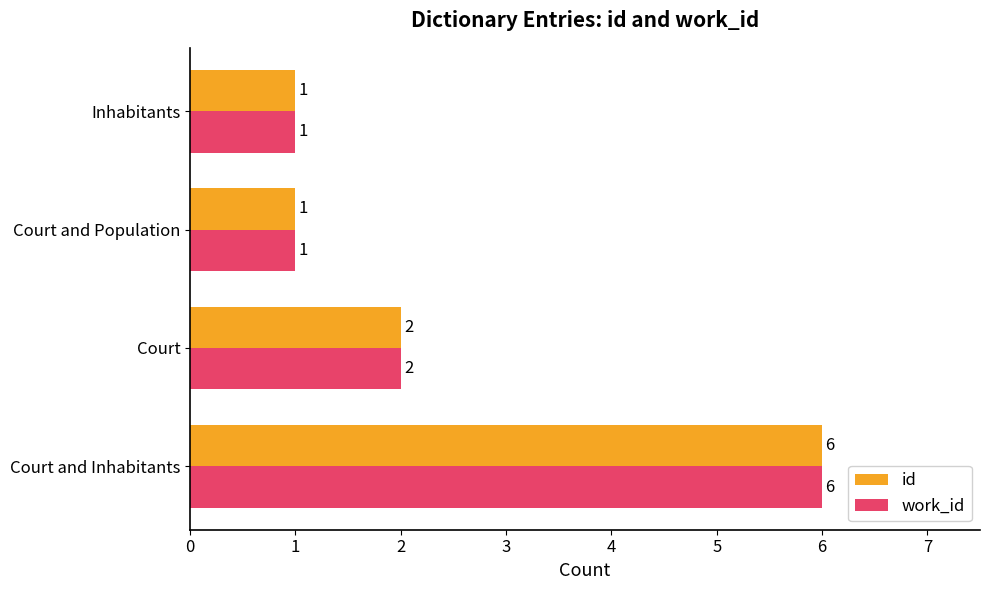

How many data points does each series have?

4